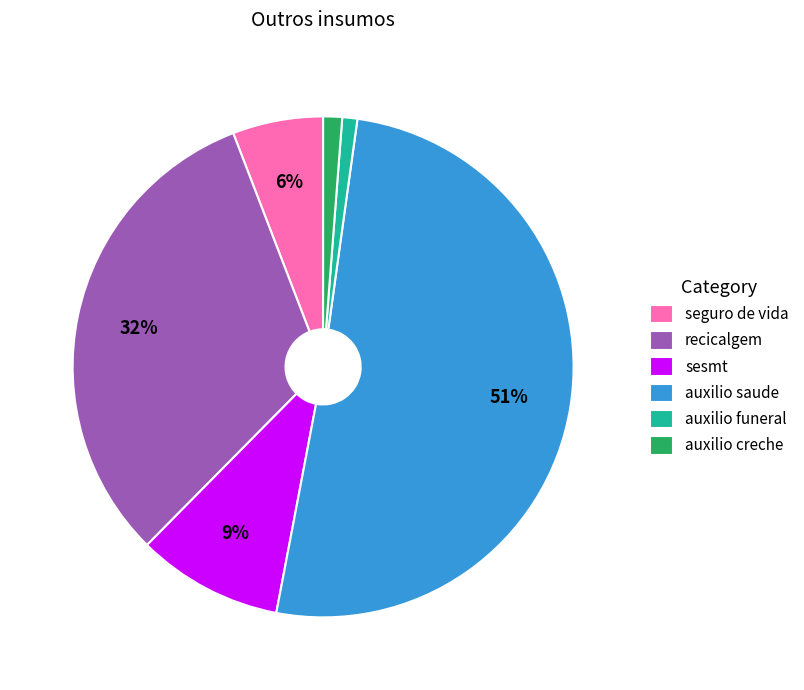

To the nearest percent, what portion does auxilio creche represent?

1%